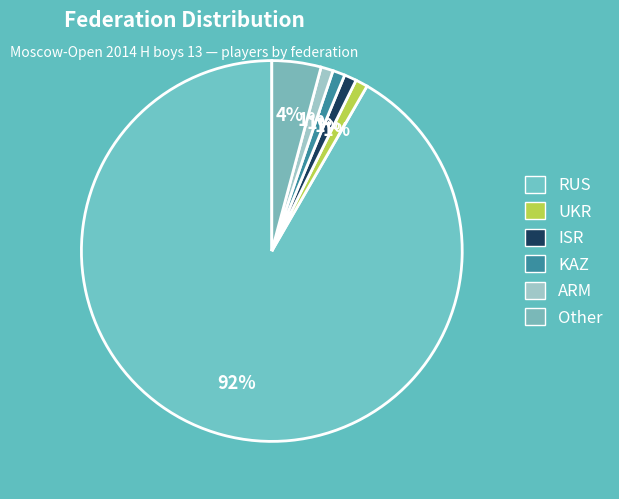

How many segments does this pie chart have?

6